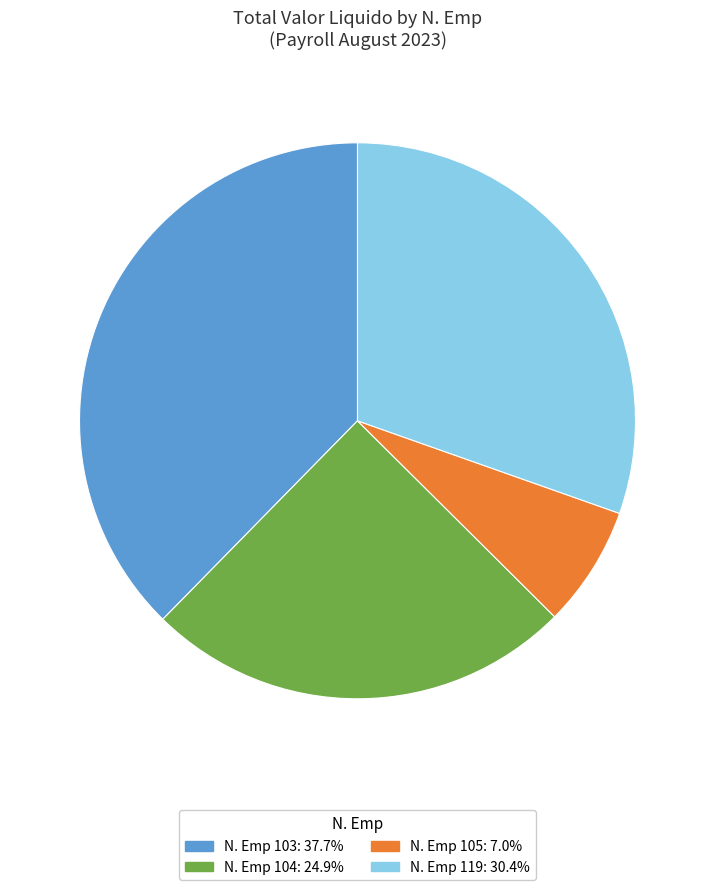

Approximately how many times larger is the value at N. Emp 119: 30.4% compared to N. Emp 103: 37.7%?

0.8